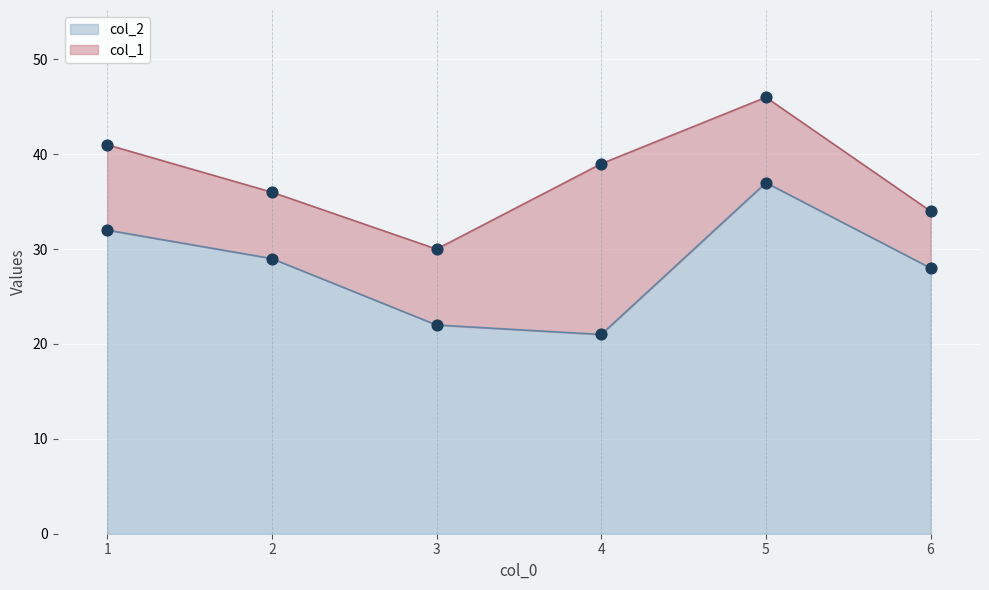

Which has a higher value, 3 or 4?

3